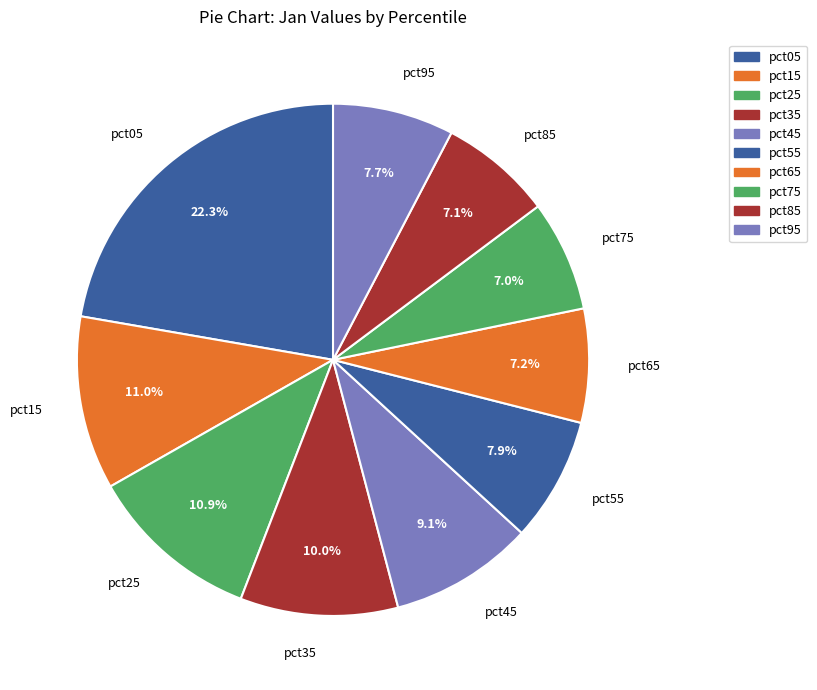

To the nearest percent, what percentage of the pie is pct95?

8%